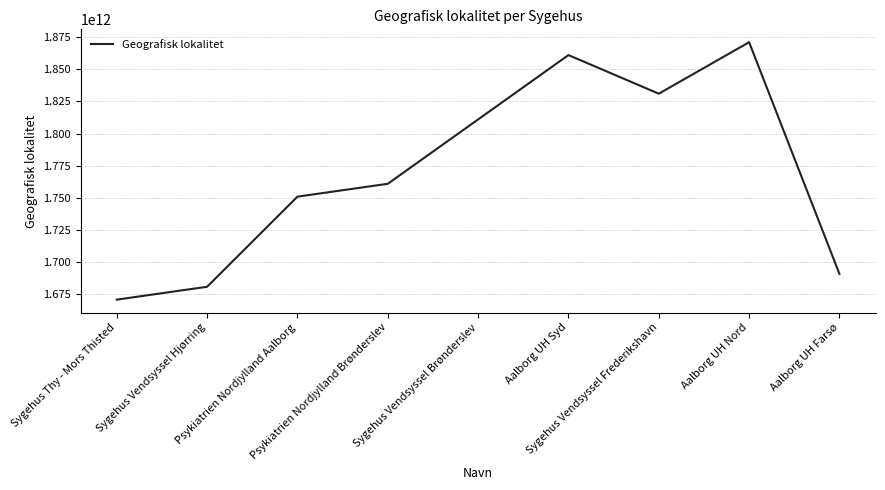

Where is the first local maximum?

Aalborg UH Syd